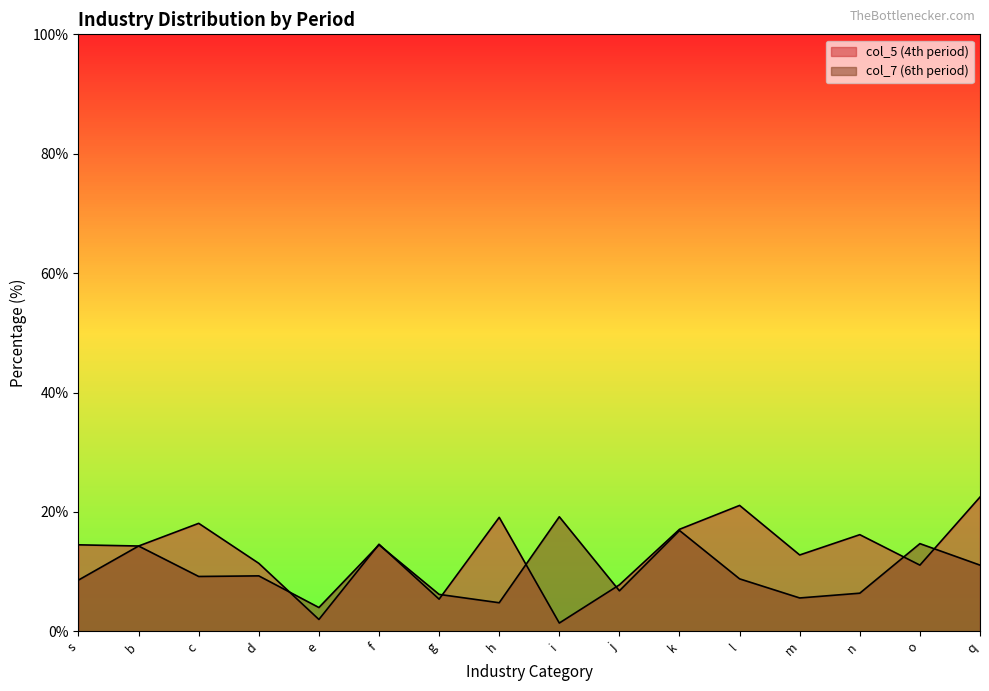

What is the greatest value displayed?

22.5